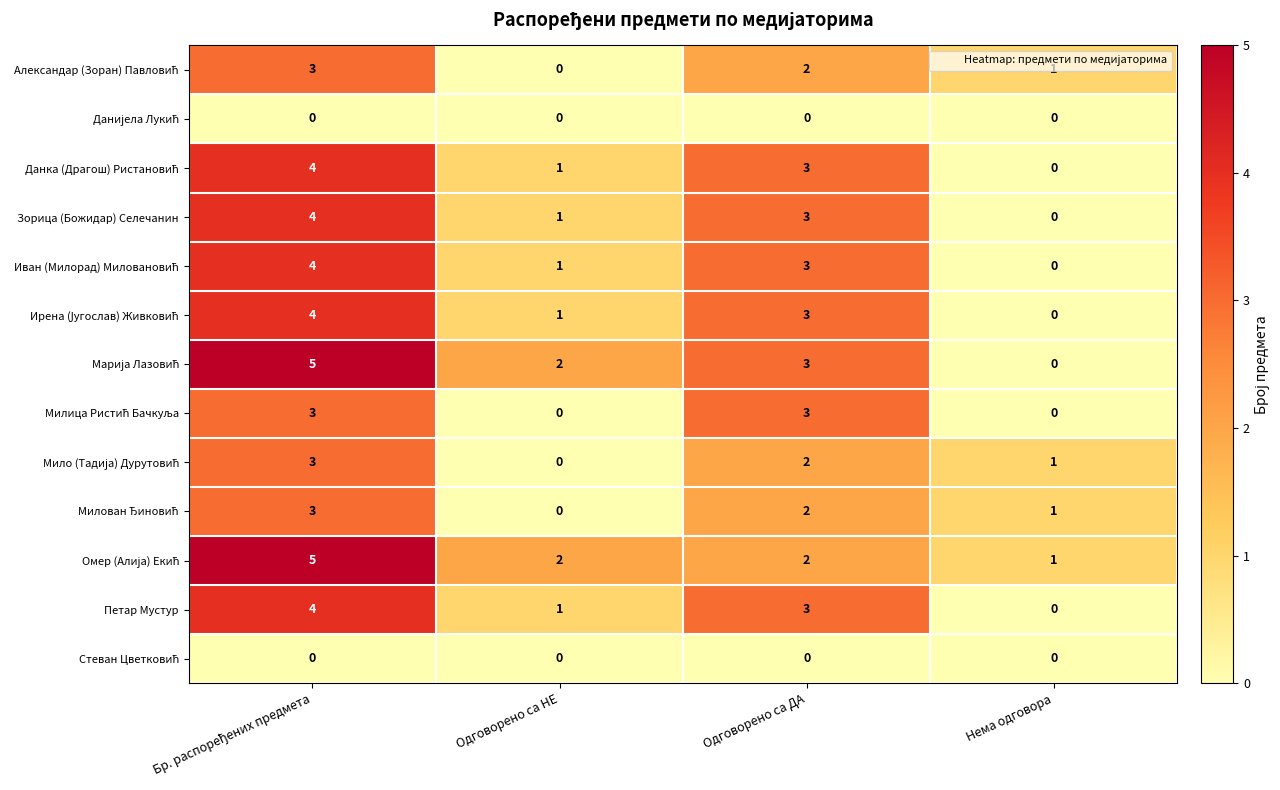

What is the maximum value shown in the chart?

5